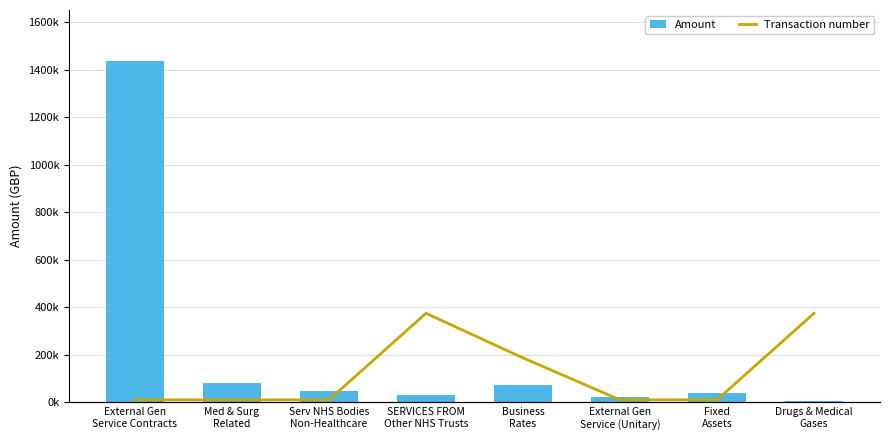

Reading left to right, extract all data points from this chart.

Amount: 1435750.7	83980.6	47514.4	33084.4	72600.0	25112.5	40406.0	6695.7
Transaction number: 10619.9	10616.2	10608.0	358930.6	179381.5	10615.9	10618.9	358937.7